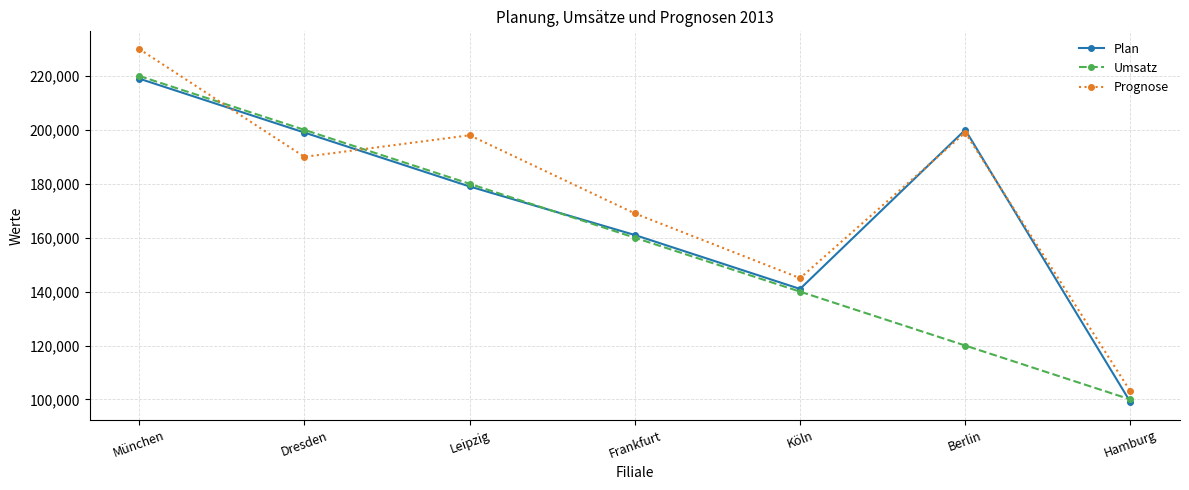

Reading right to left, list all the values displayed in this chart.

Plan: 99000	200000	141000	161000	179000	199000	219000
Umsatz: 100000	120000	140000	160000	180000	200000	220000
Prognose: 103000	199000	145000	169000	198000	190000	230000